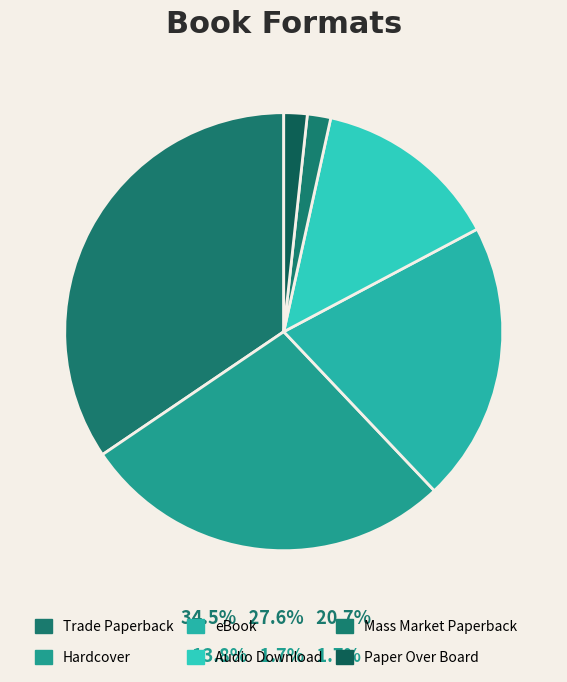

True or false: Trade Paperback accounts for 22% of the total.

False